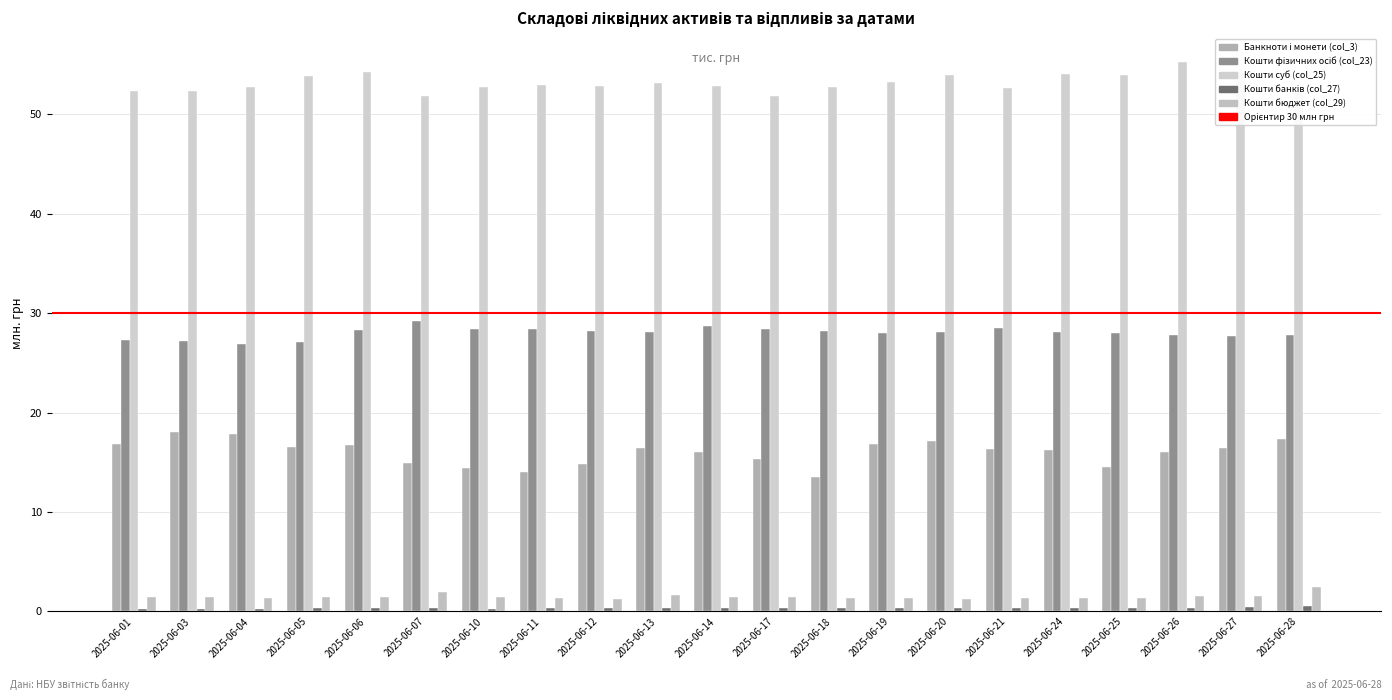

Read the Кошти бюджет (col_29) value at 2025-06-04.

1.4